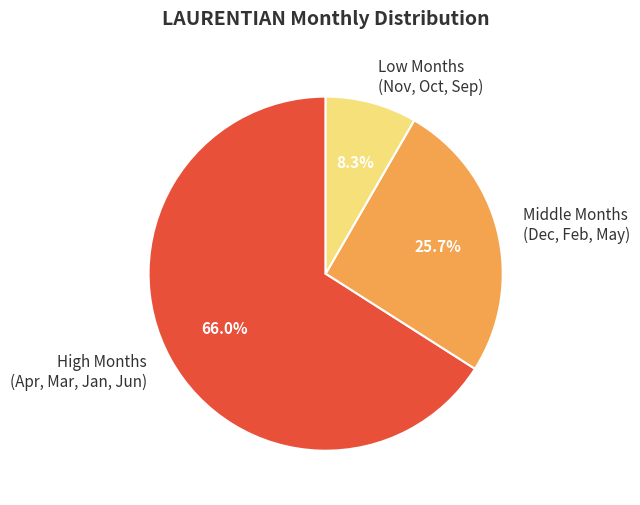

Is there any slice that represents more than half of the pie?

Yes